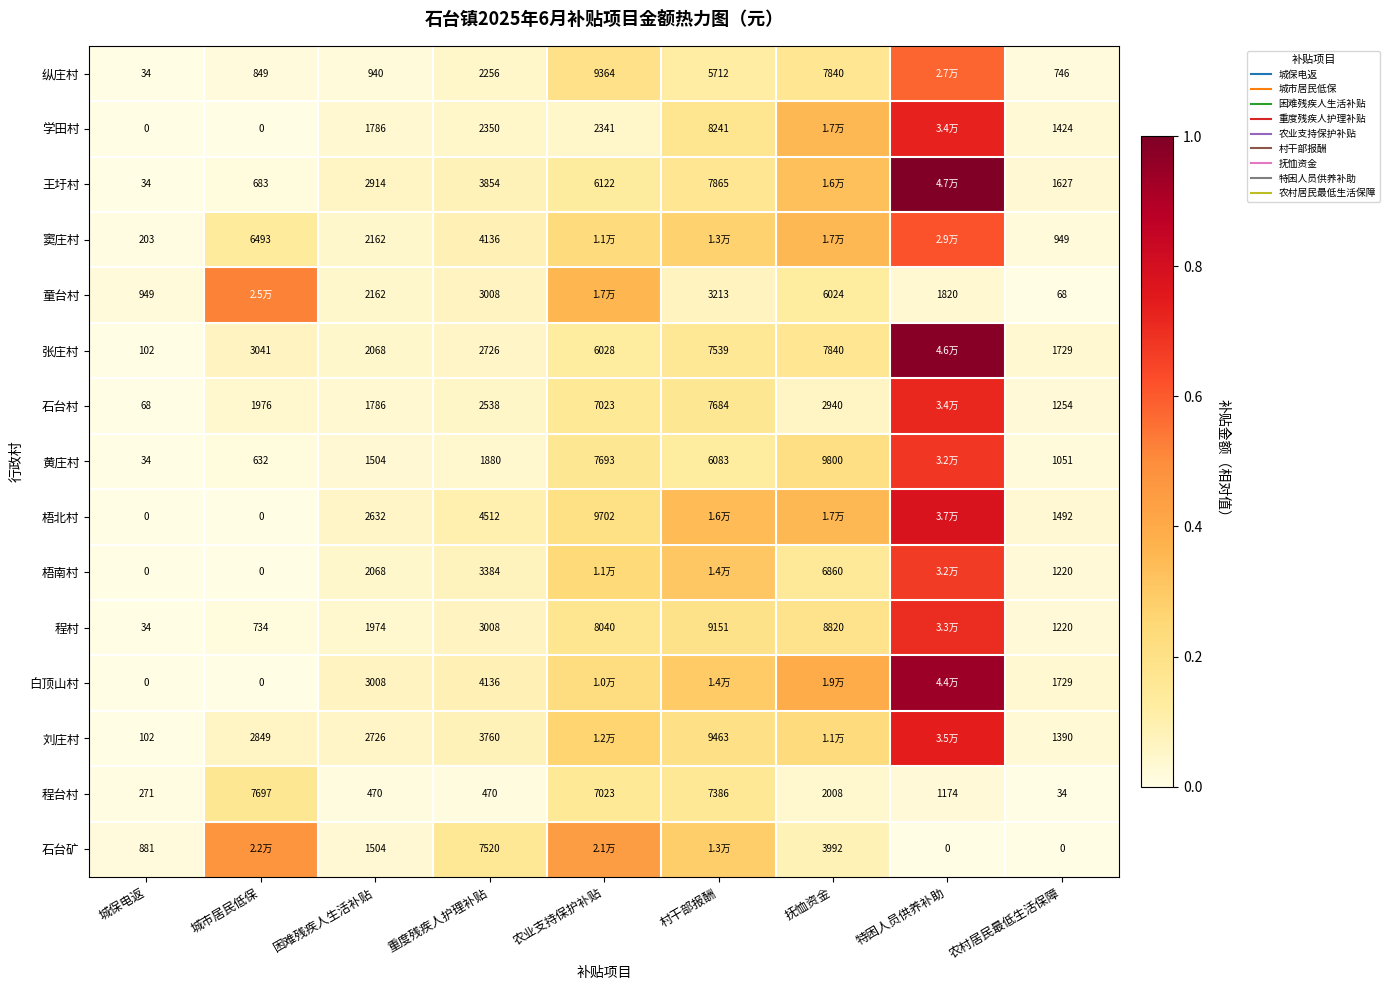

Rank the series at 特困人员供养补助 from highest to lowest value.

王圩村, 张庄村, 白顶山村, 梧北村, 刘庄村, 学田村, 石台村, 程村, 黄庄村, 梧南村, 窦庄村, 纵庄村, 童台村, 程台村, 石台矿